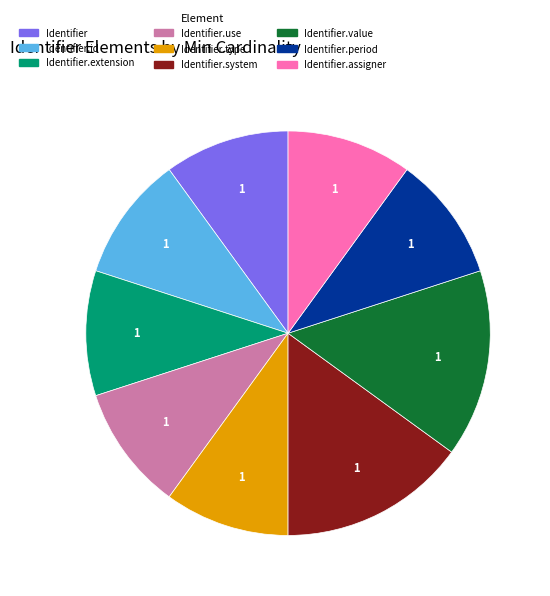

True or false: Identifier.assigner accounts for 22% of the total.

False